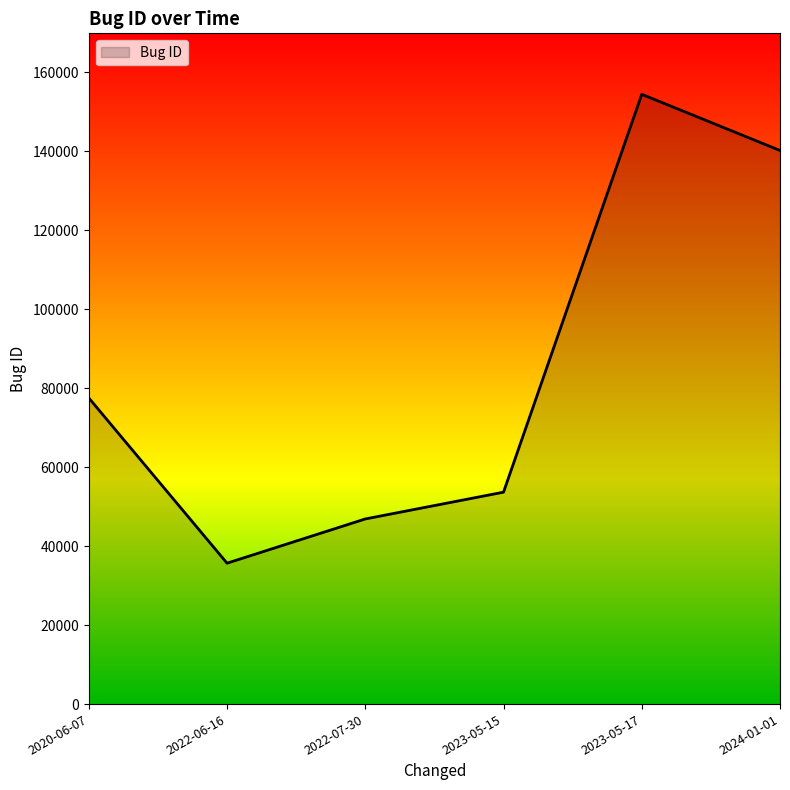

What is the average value?

84747